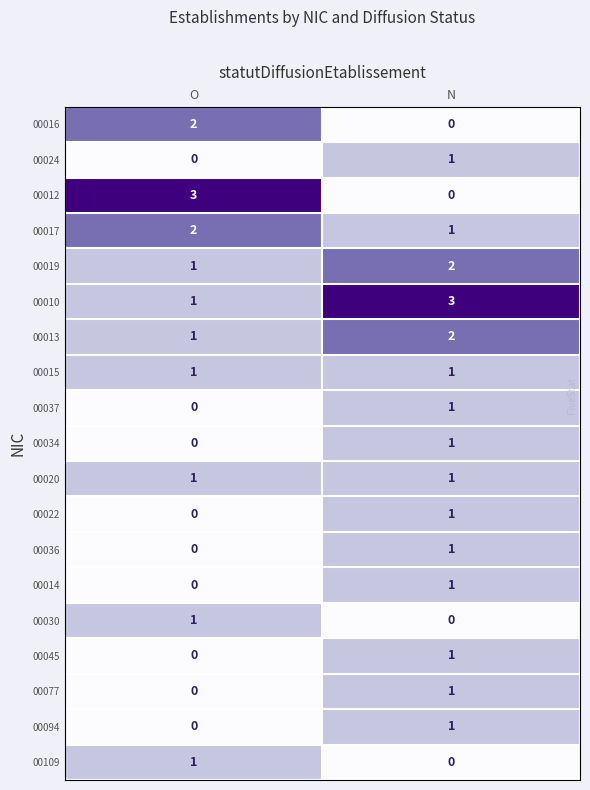

Count the number of categories in the chart.

2